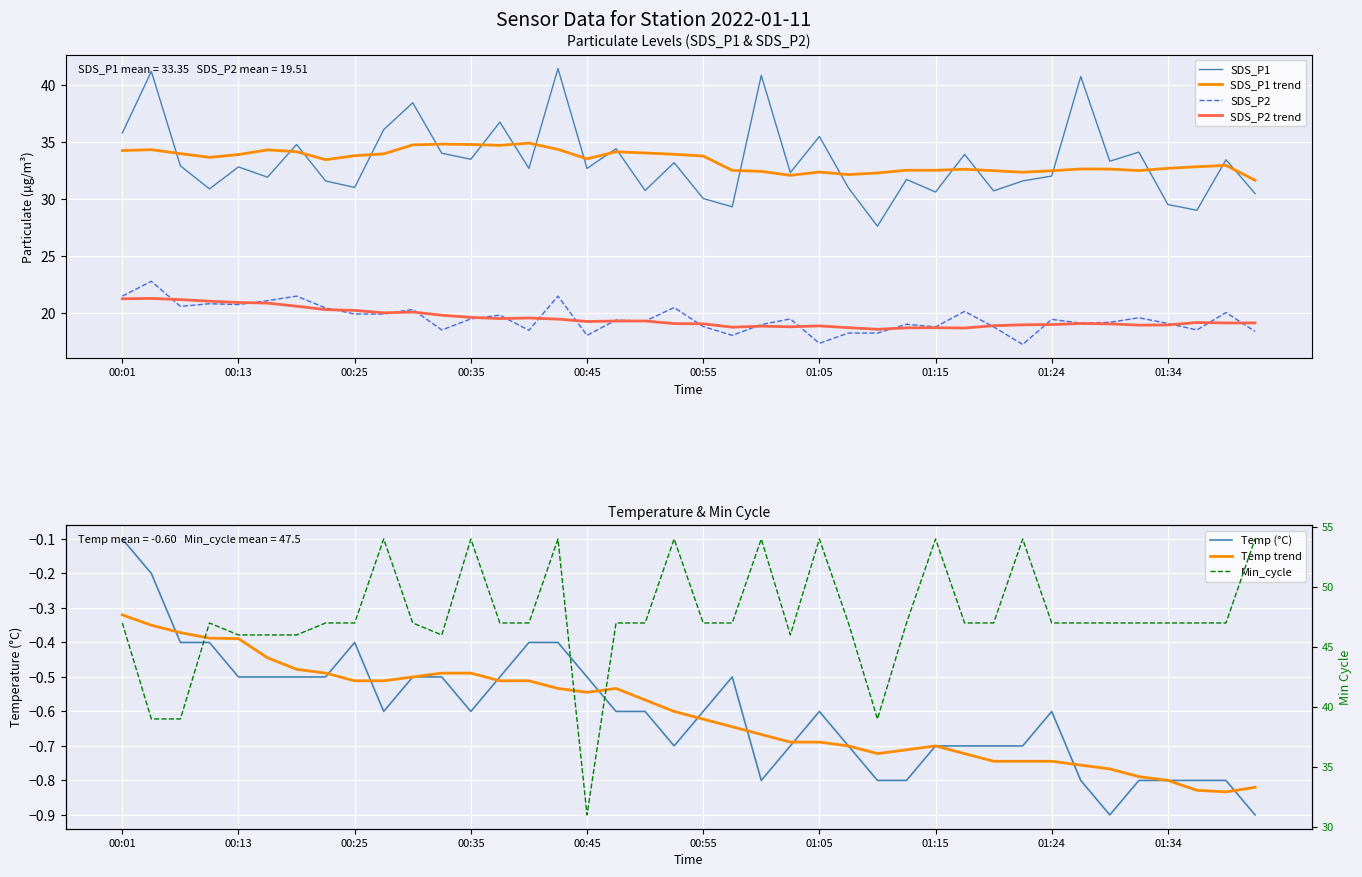

True or false: Temp has a value of -0.6 at 01:05.

True